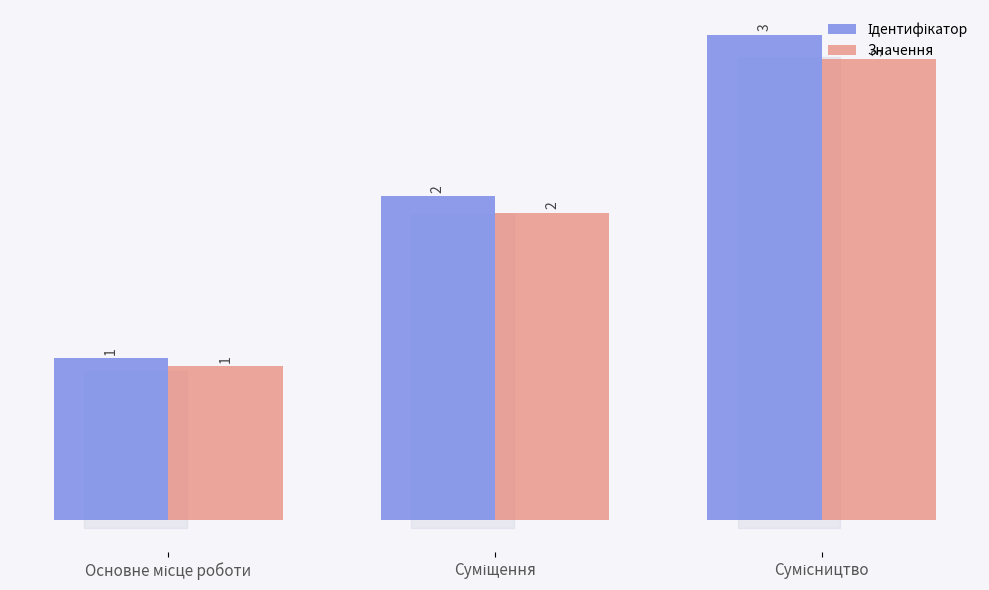

What is the greatest value displayed?

3.0